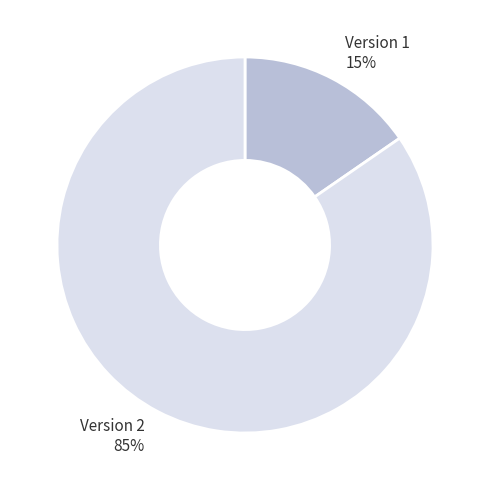

What is the largest slice in the pie chart?

Version 2